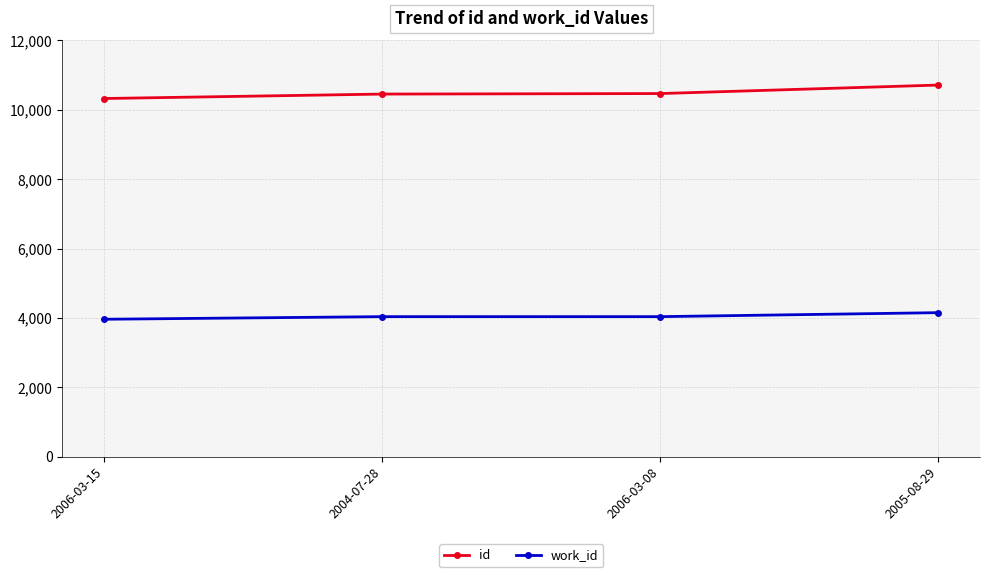

Is it true that work_id equals 5834 at 2006-03-15?

False